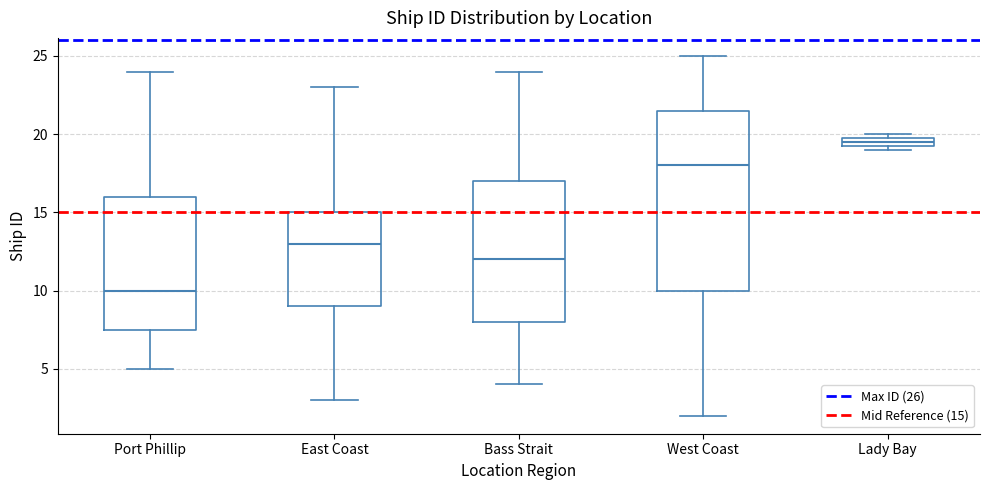

Where is the lower edge of the box for Lady Bay on the y-axis? The values are not printed on the chart, so give them approximately, as read against the axis.

19.5